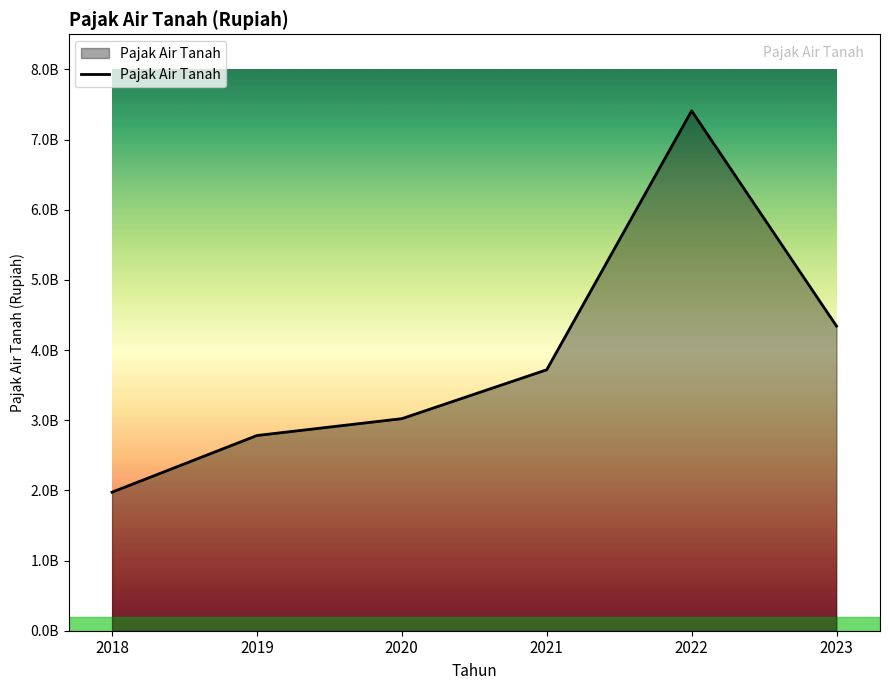

Does the chart have visible grid lines?

No